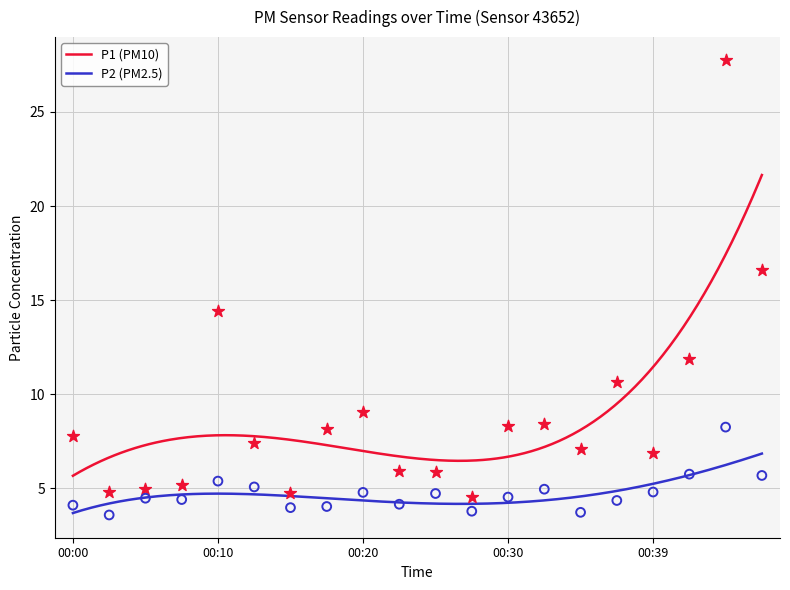

Which series contains the highest Y value?

P1